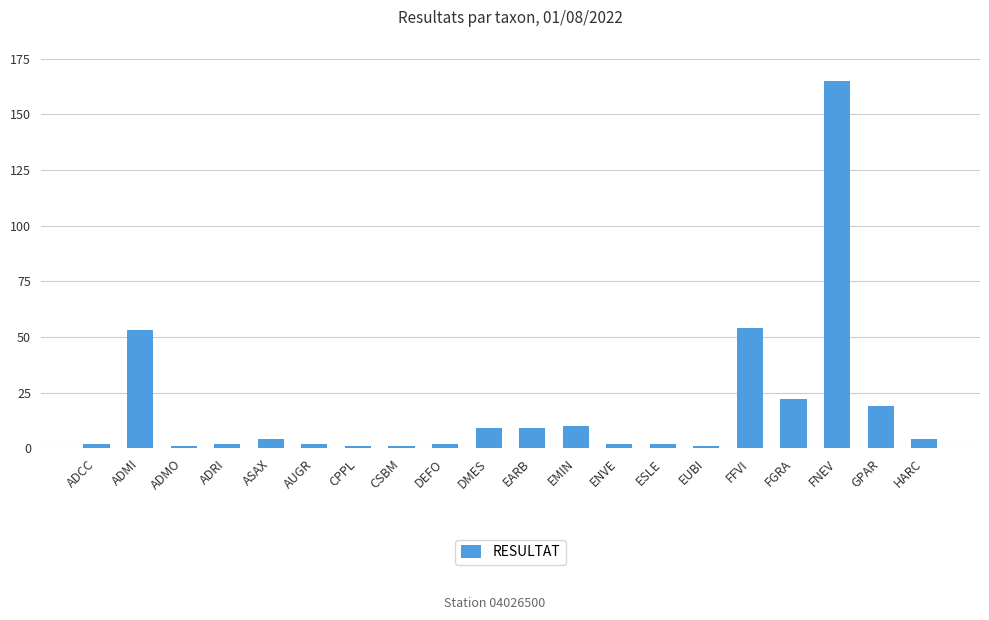

Is it true that the value at ADMI is 53?

True